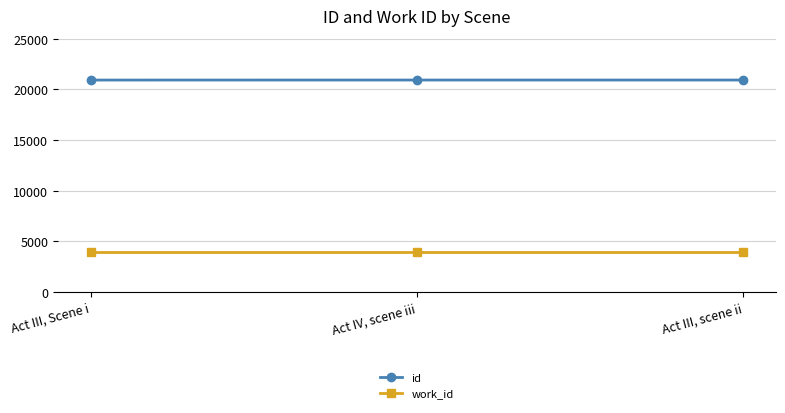

How many lines are shown in the chart?

2